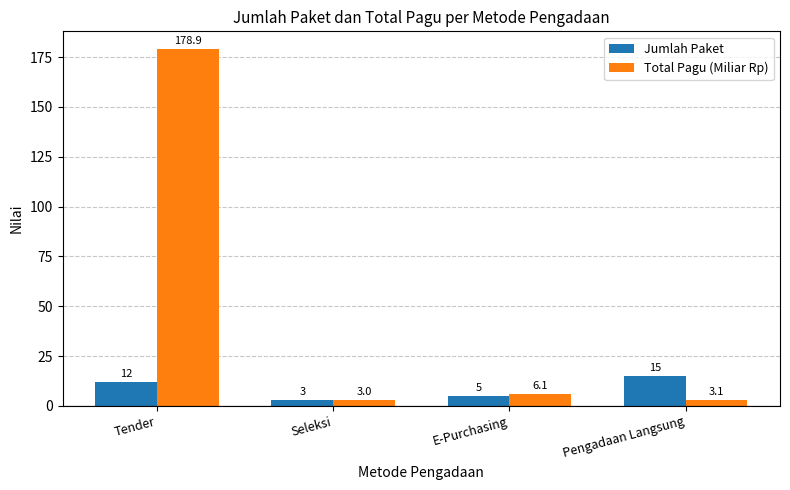

What is the difference between the highest and lowest values at Pengadaan Langsung?

11.9